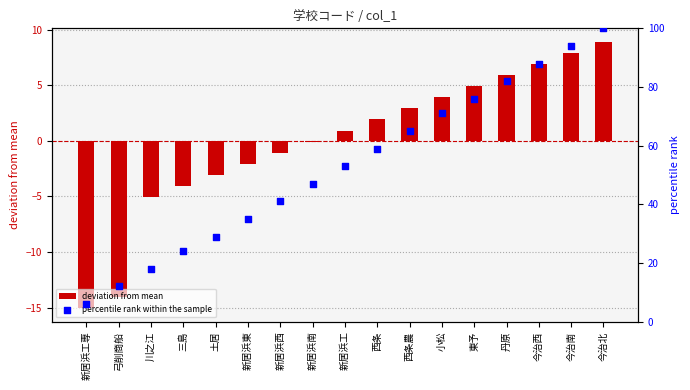

Which series has the largest total across all categories?

percentile rank within the sample